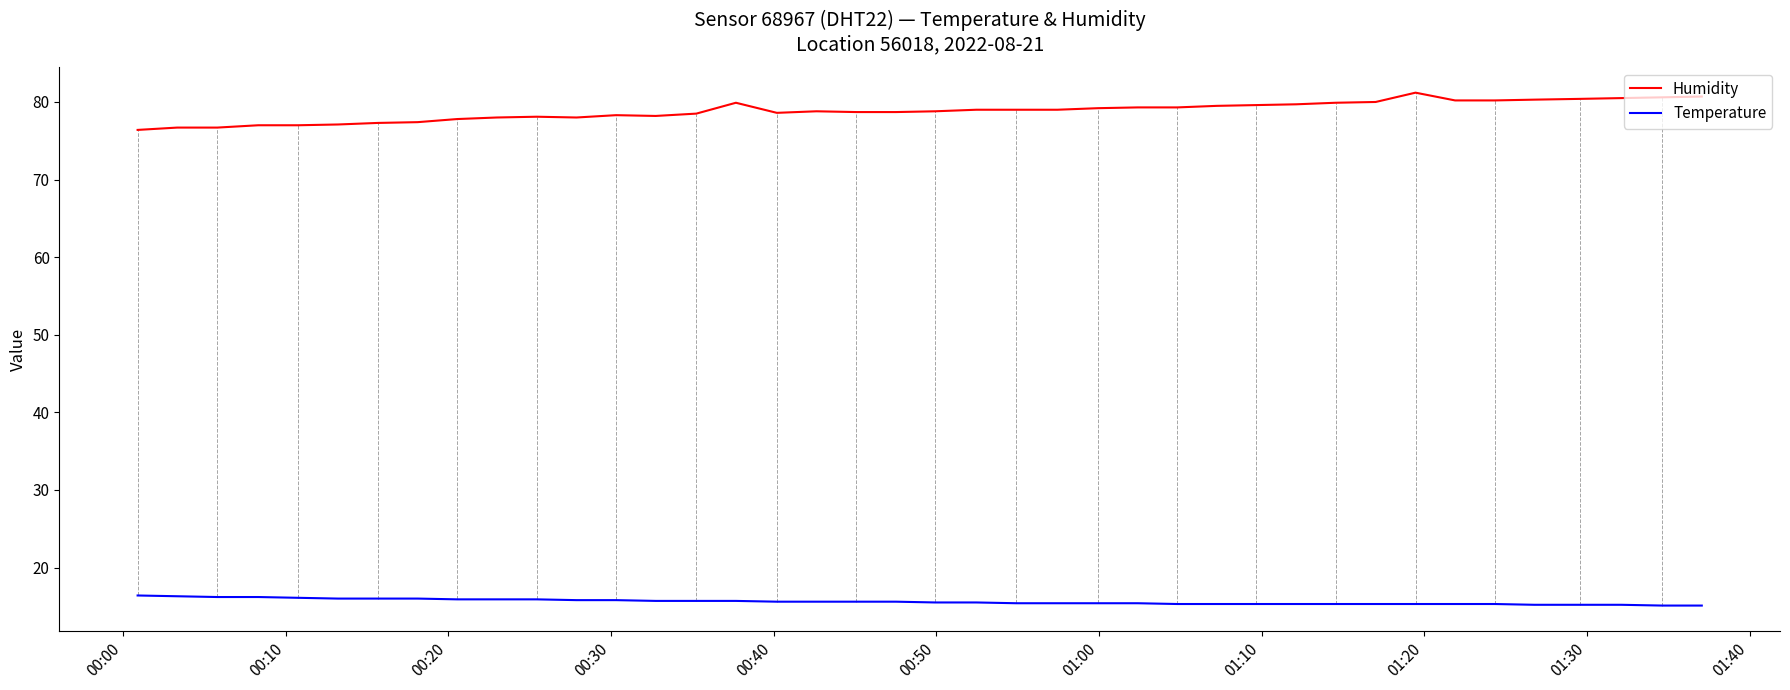

True or false: Temperature and Humidity cross at least once.

False